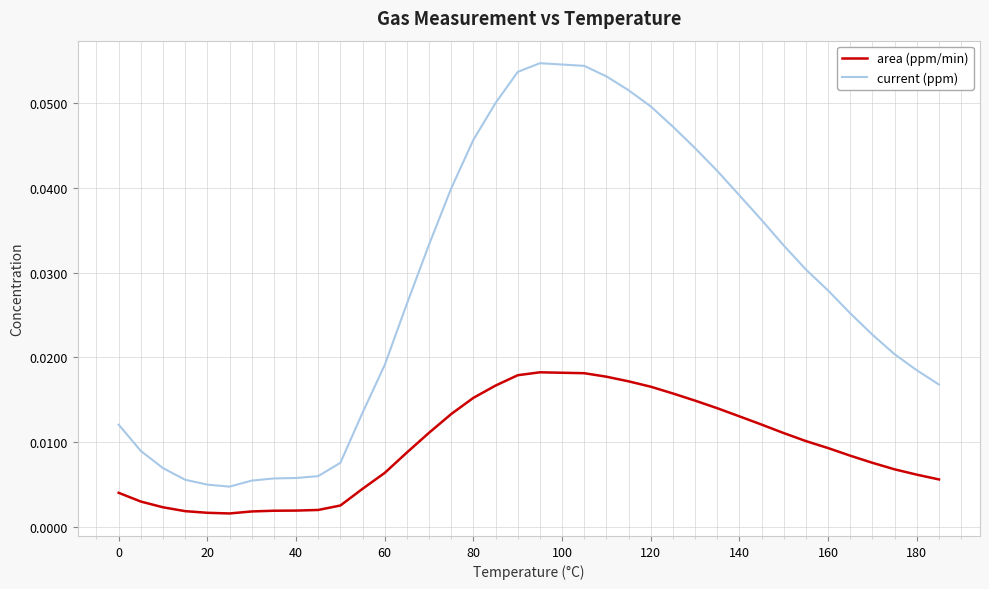

Rank the series by their maximum value, from highest to lowest.

current (ppm), area (ppm/min)